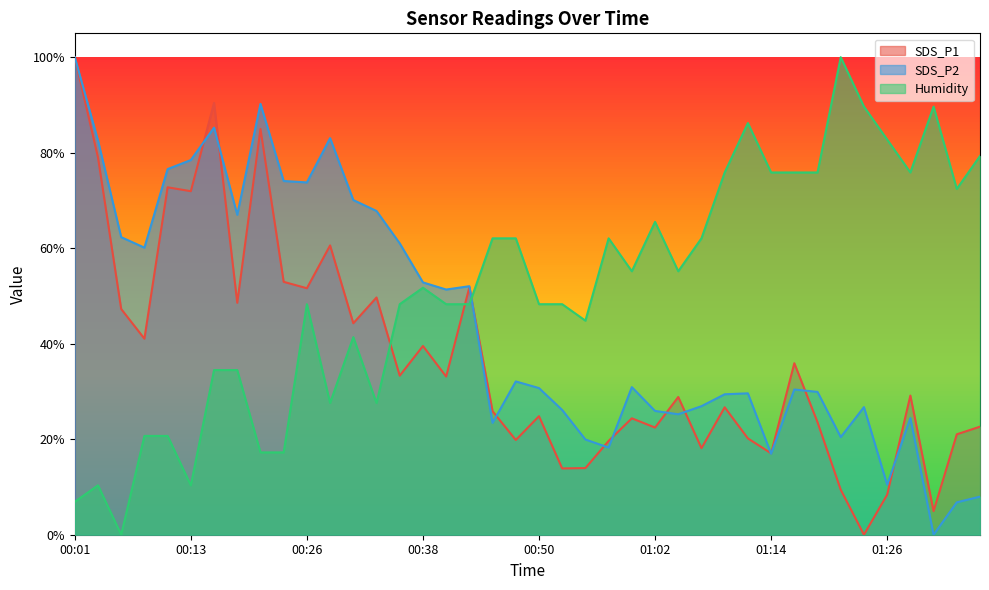

True or false: SDS_P2 has a value of 0.0 at 01:34.

False